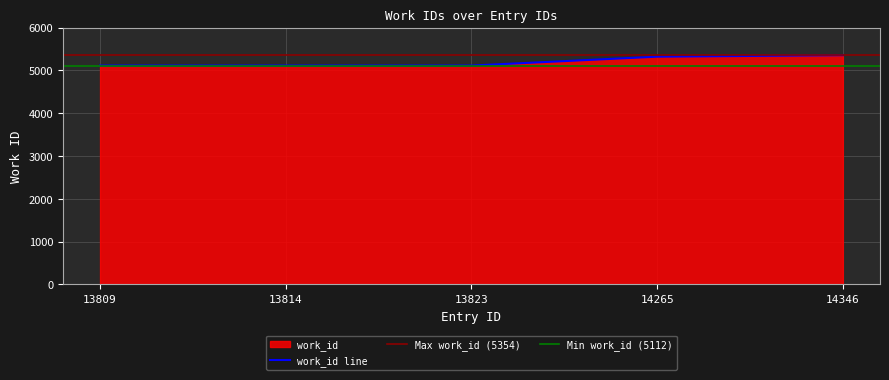

Reading left to right, list all the values displayed in this chart.

13809=5112	13814=5112	13823=5112	14265=5319	14346=5354